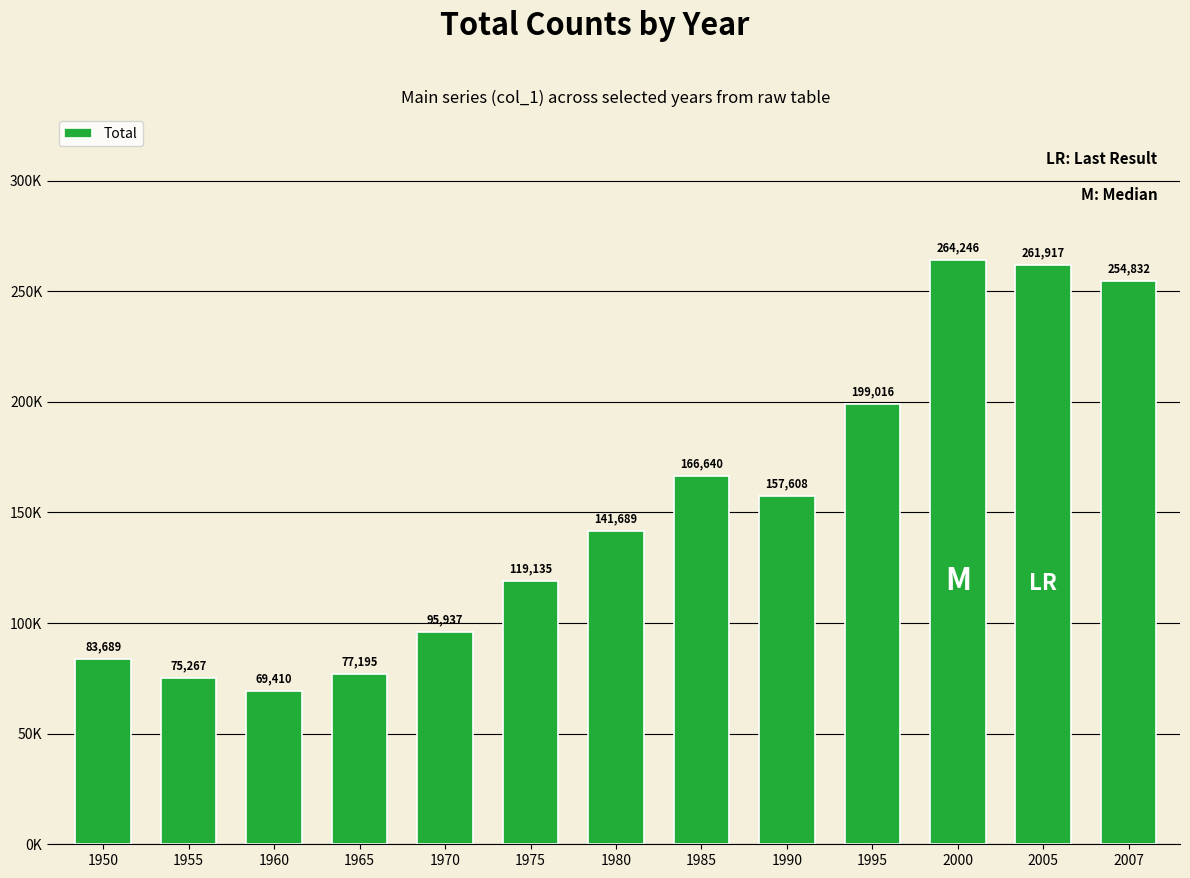

What value does the data have at 1970, to the nearest 10?

95940